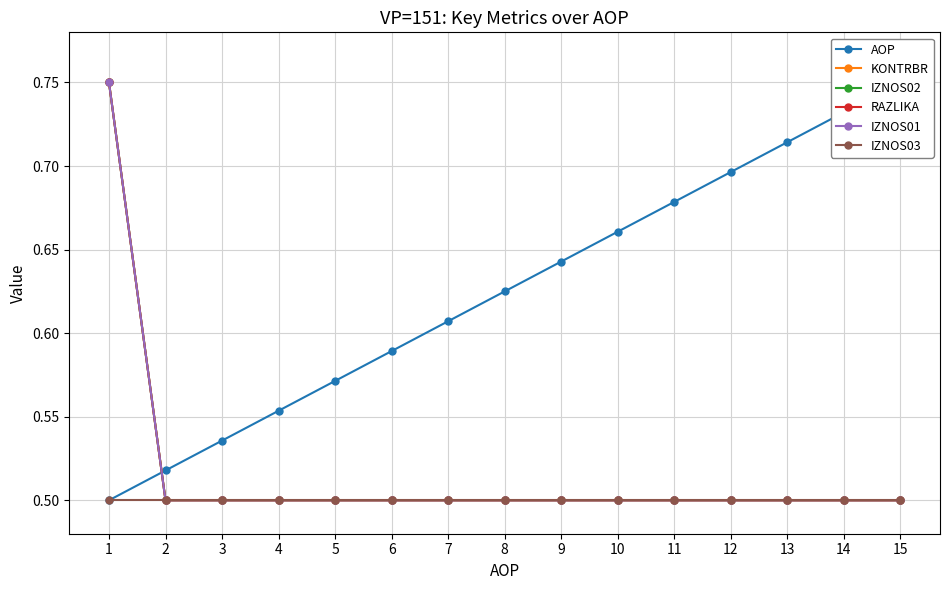

The RAZLIKA series shows 0.9 at 15. True or false?

False